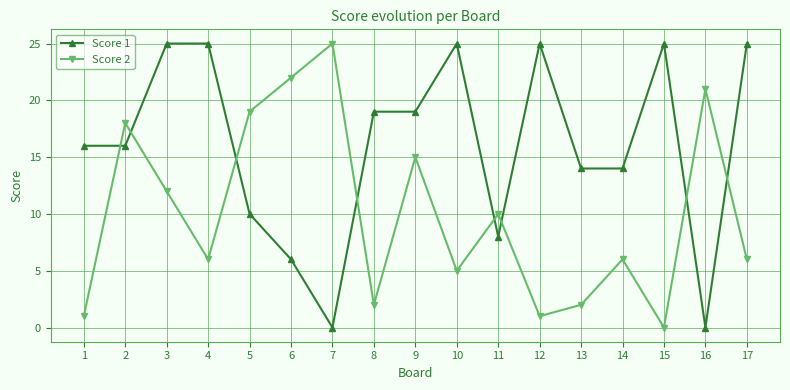

Where is the first local minimum for Score 2?

4